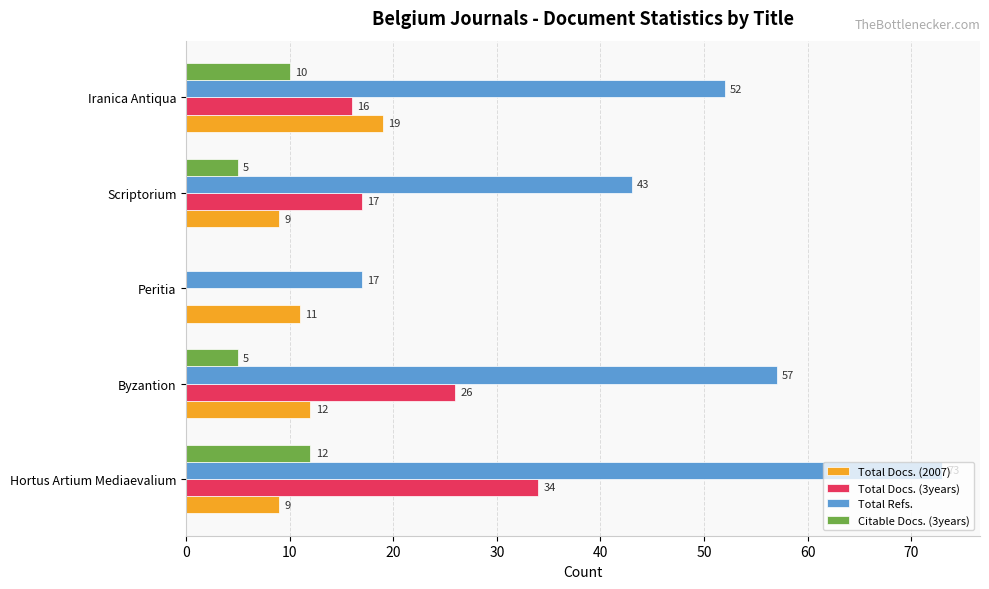

What are all the series names shown in the legend?

Total Docs. (2007), Total Docs. (3years), Total Refs., Citable Docs. (3years)